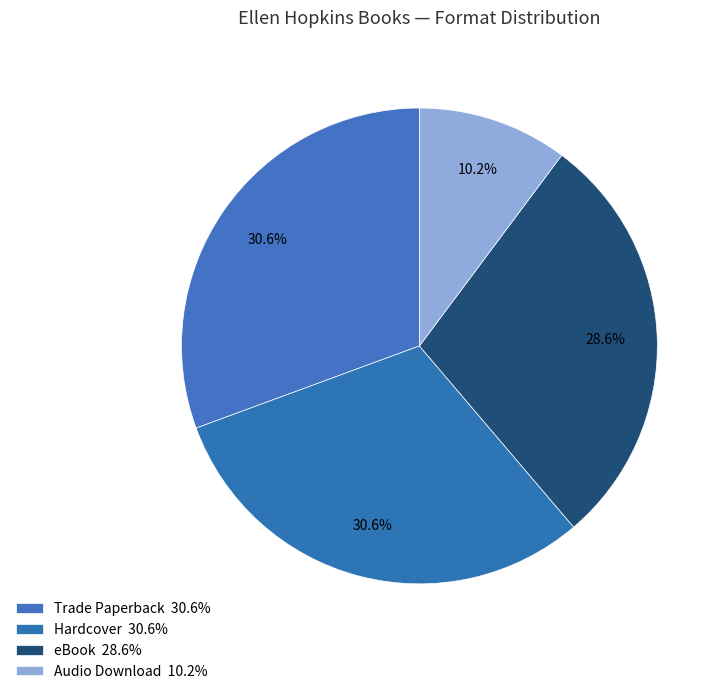

Count the number of slices in the pie.

4